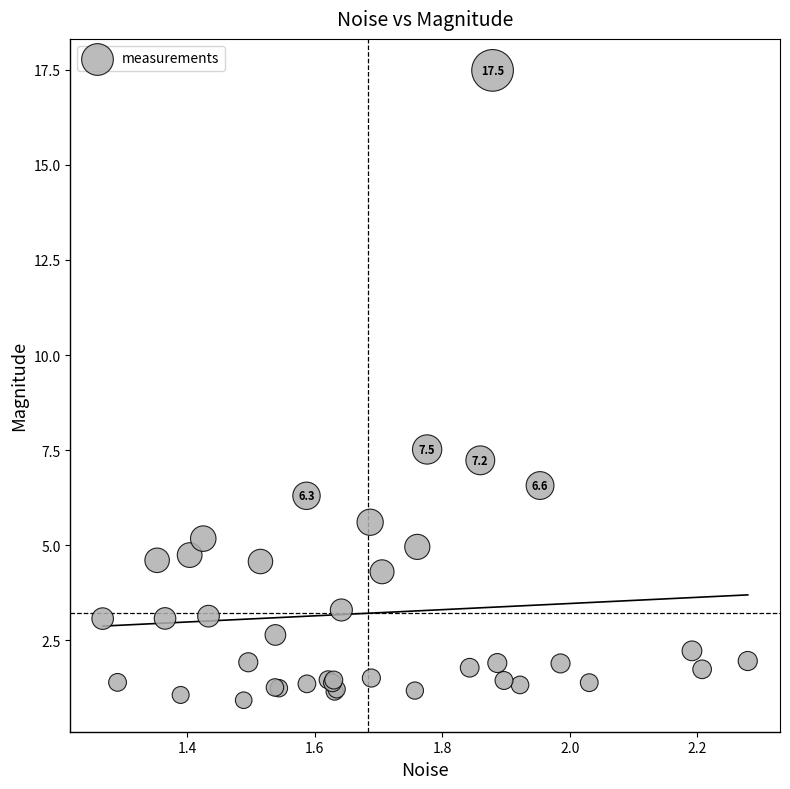

What Y value in the scatter plot is closest to 9?

7.5